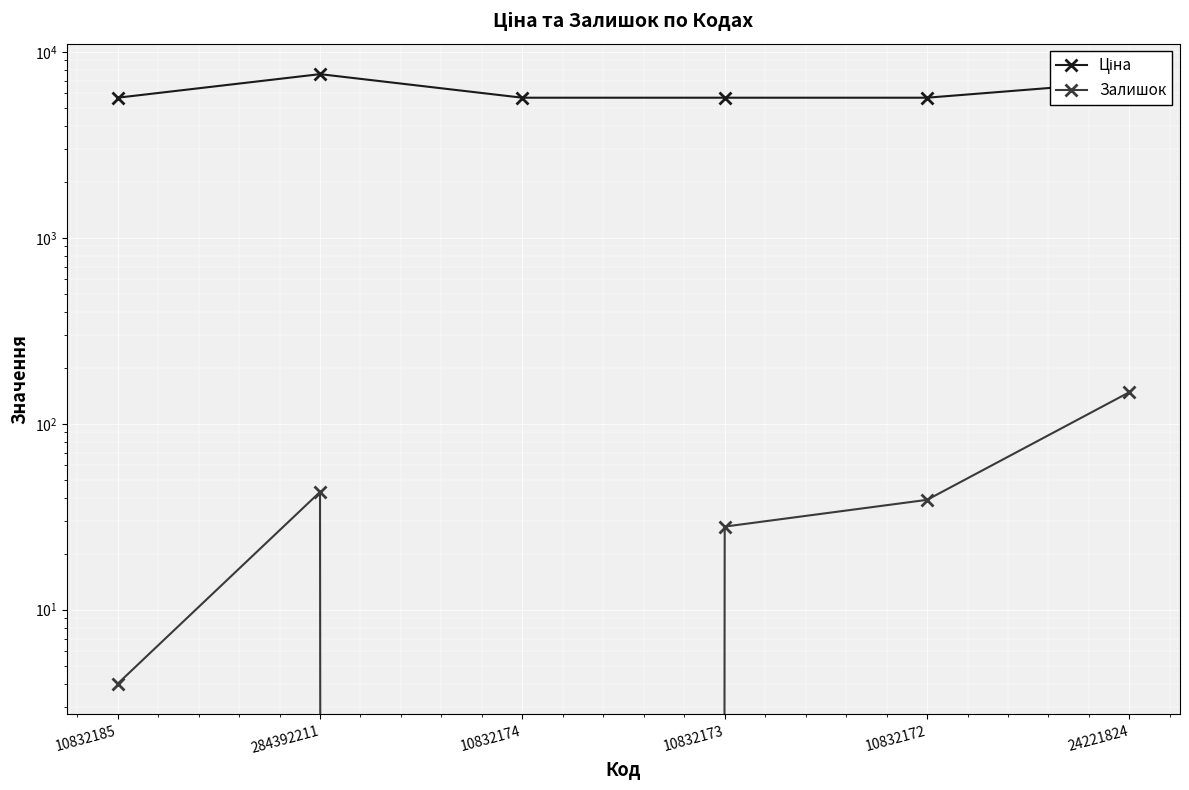

How many lines are shown in the chart?

2